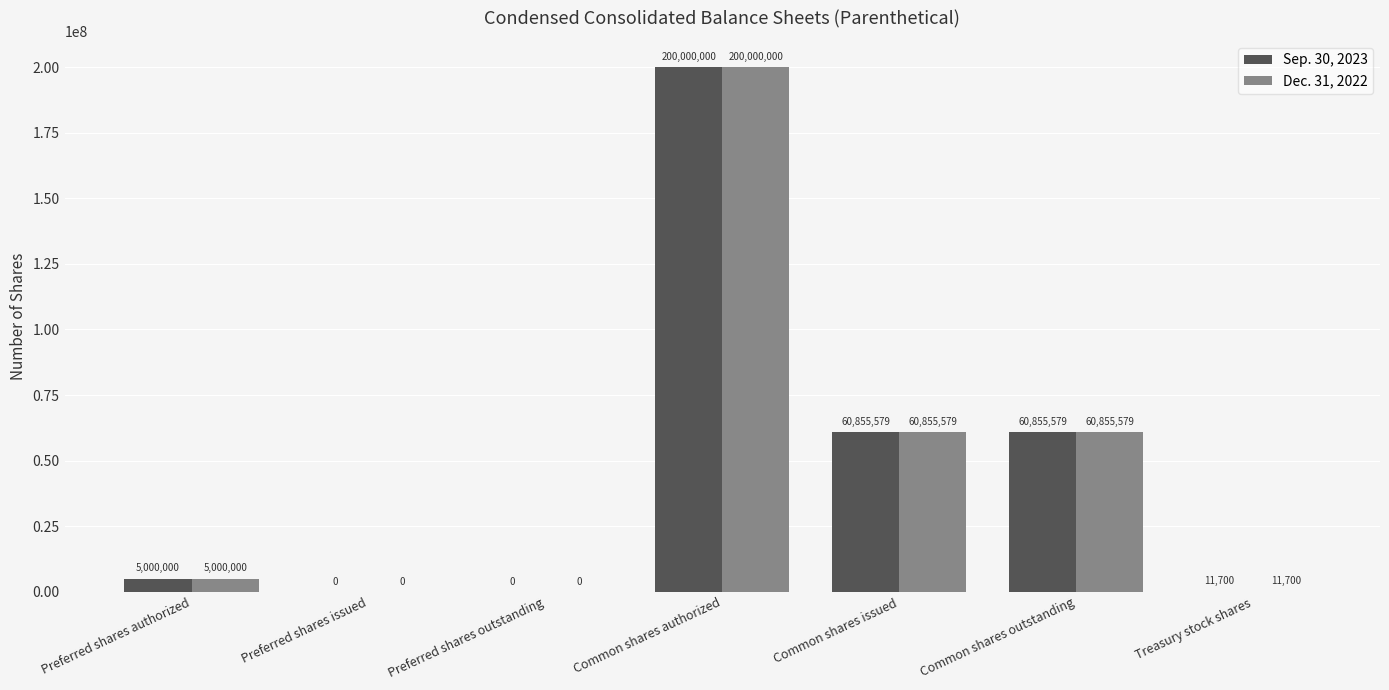

What is the highest value of the Sep. 30, 2023 series?

200000000